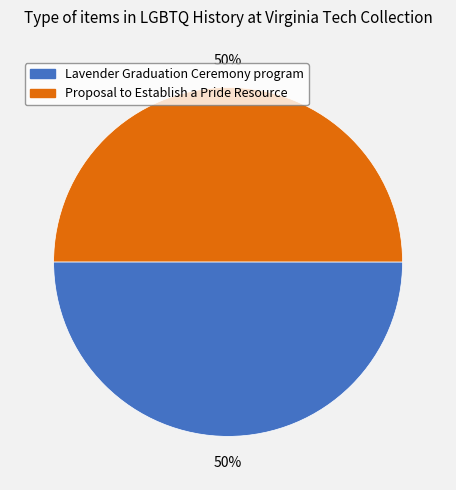

To the nearest percent, what is the combined percentage of Proposal to Establish a Pride Resource and Lavender Graduation Ceremony program?

100%